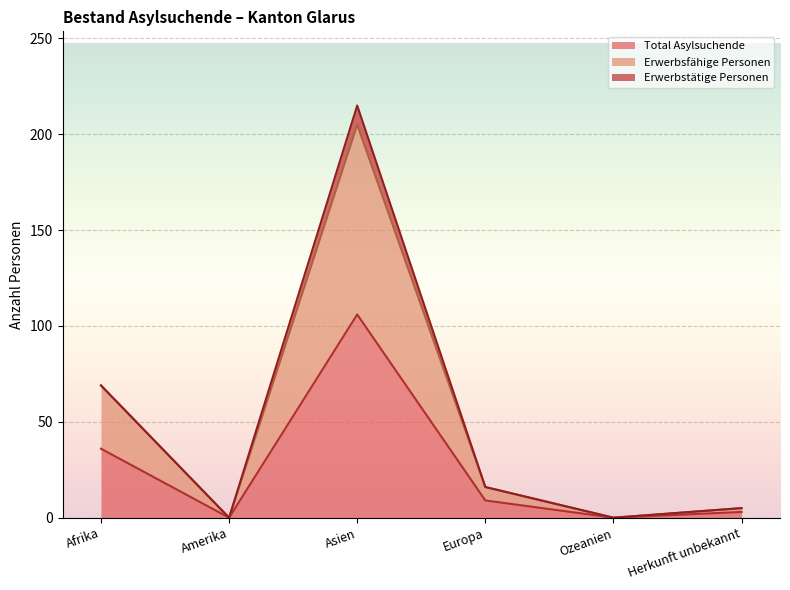

What is the difference between the maximum and minimum values in the Total Asylsuchende series?

106